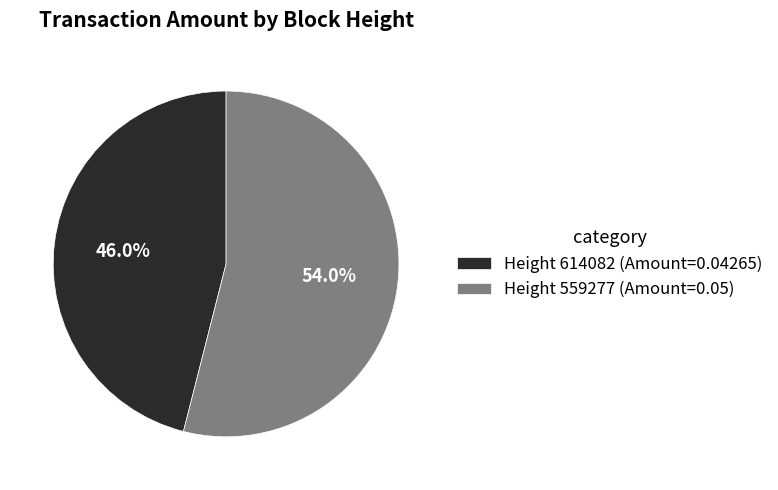

To the nearest percent, what is the difference between the largest and smallest slice percentages?

8%